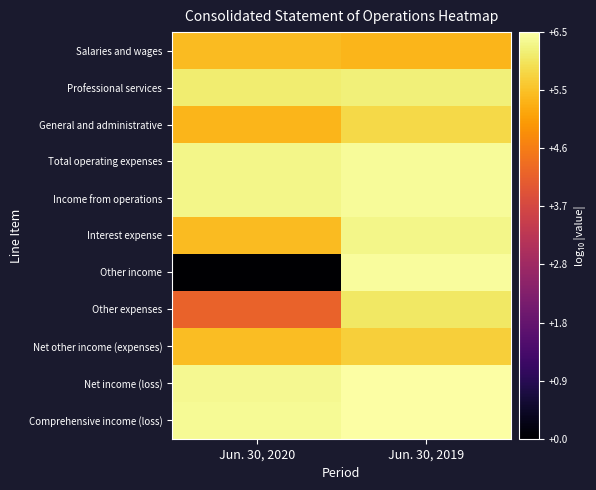

Which series has the widest spread of values?

Other income